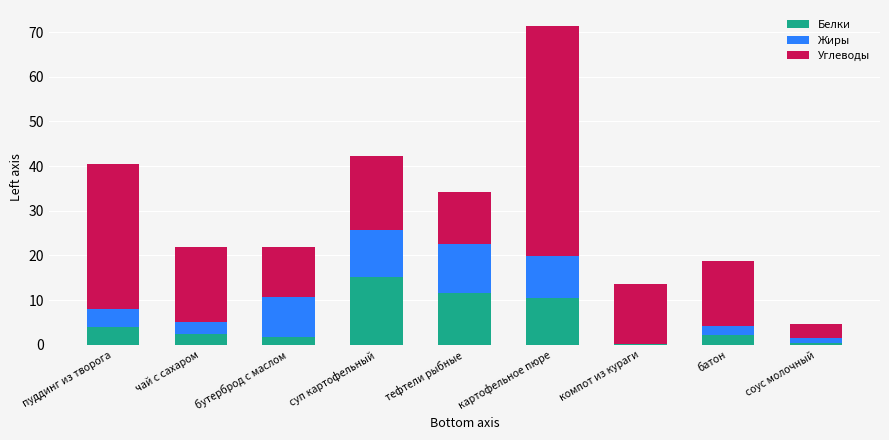

What is the total value across all series at суп картофельный?

42.3